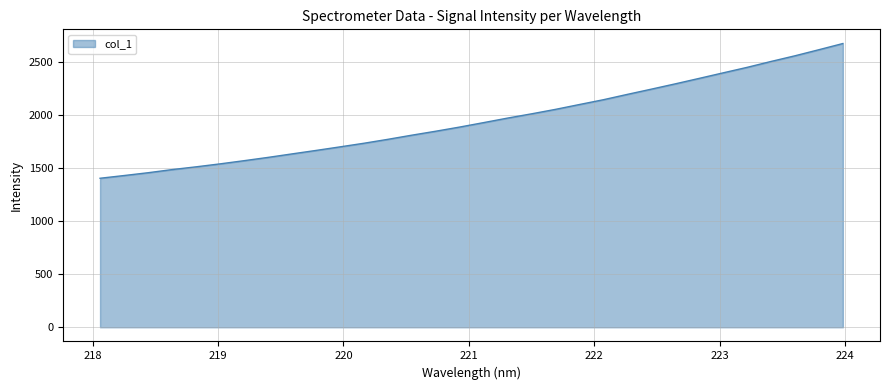

What is the minimum value shown in the chart?

1405.2